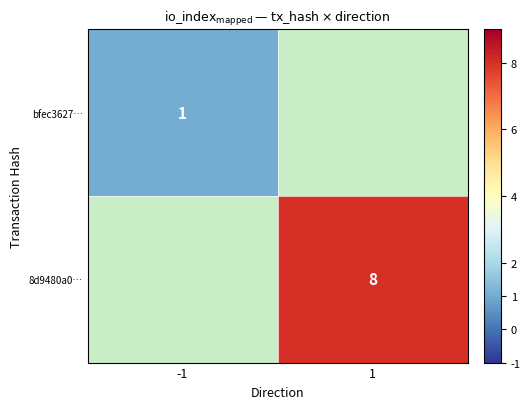

Is it true that 8d9480a0… equals 8 at 1?

True